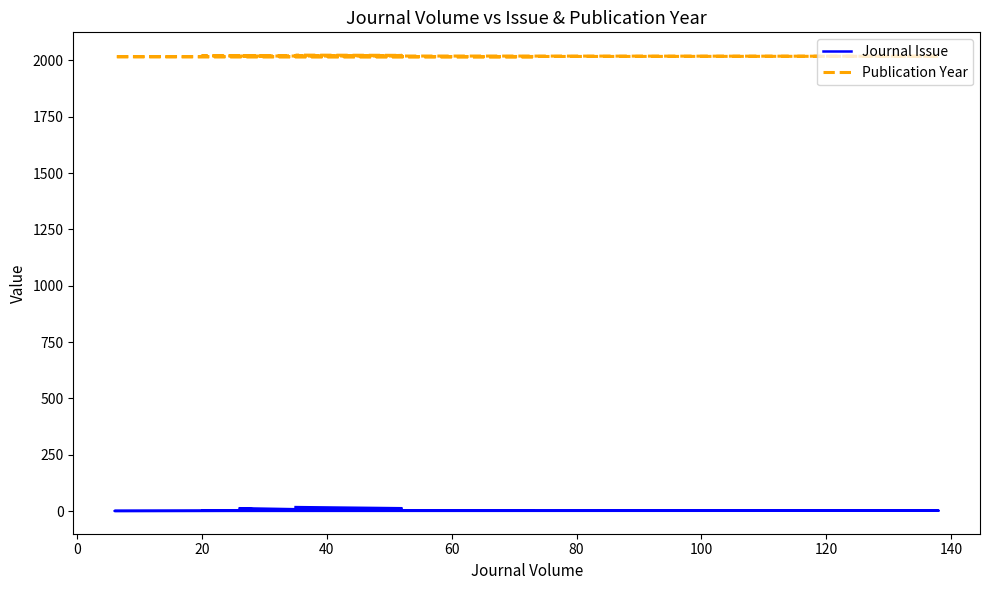

Reading right to left, extract all data points from this chart.

Journal Issue: 18	13	3	2	5	13	2	2	1	4
Publication Year: 2023	2022	2020	2020	2019	2019	2019	2018	2016	2014